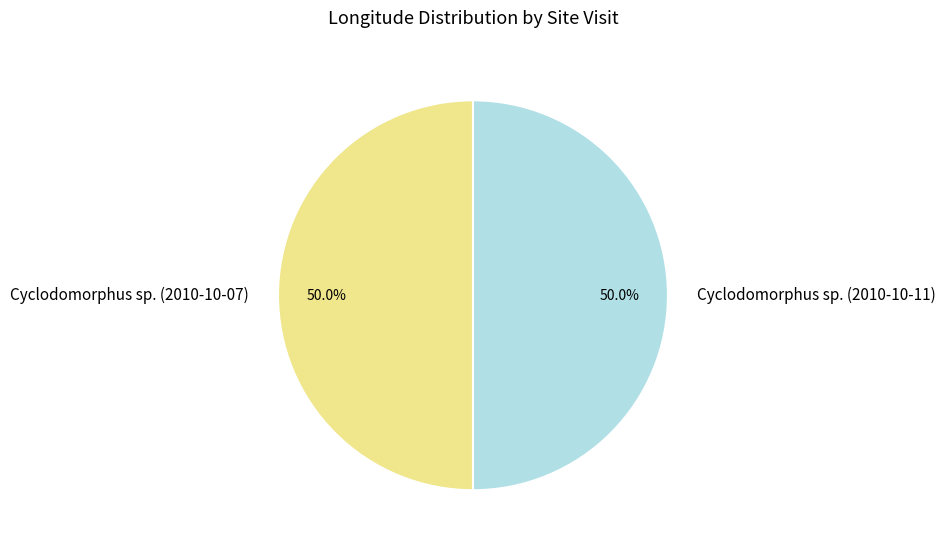

The Cyclodomorphus sp. (2010-10-07) slice represents 41% of the pie. True or false?

False